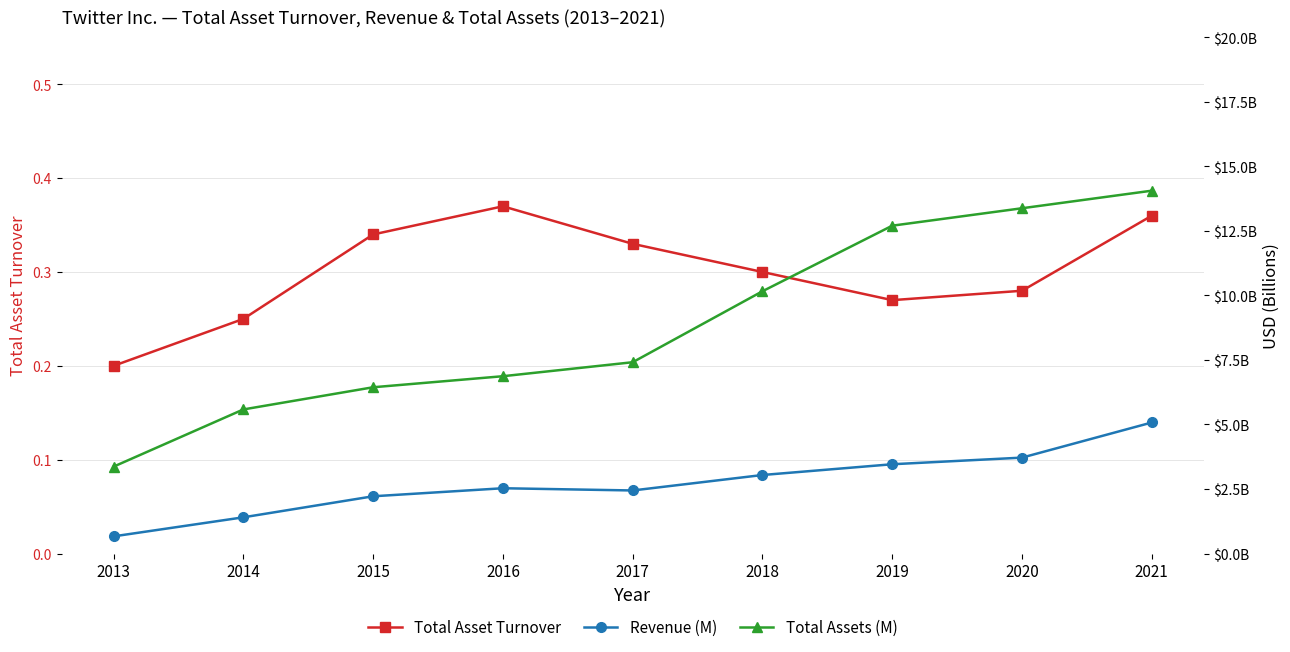

True or false: Revenue (M) and Total Asset Turnover cross at least once.

False